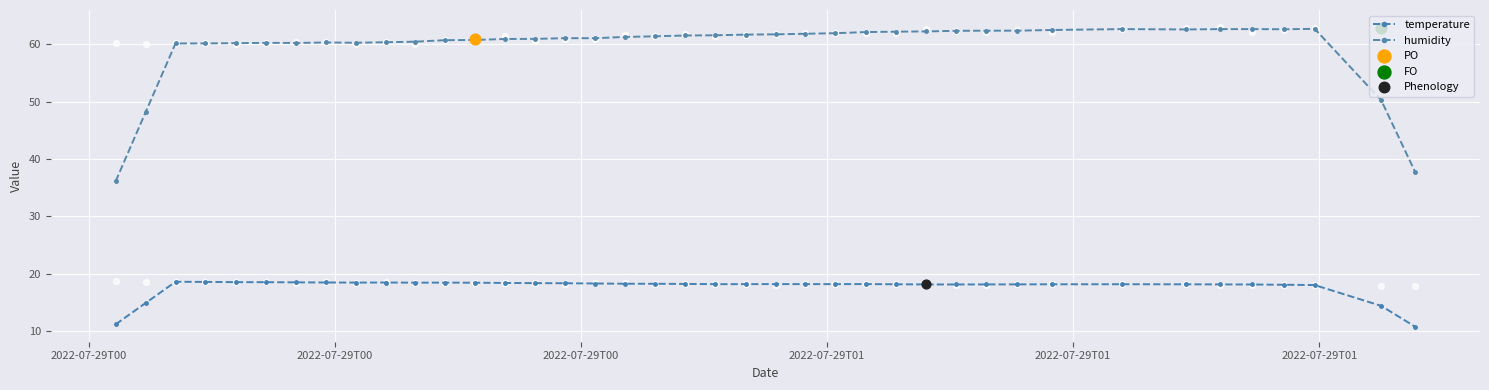

Which series reaches the maximum Y coordinate?

humidity